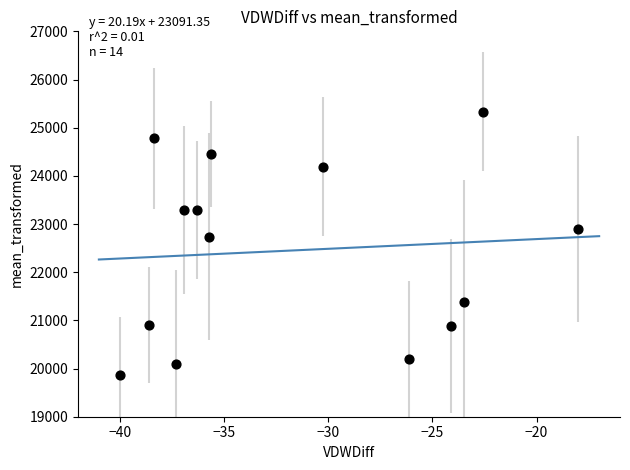

What Y value in the scatter plot is closest to 22603?

22739.9